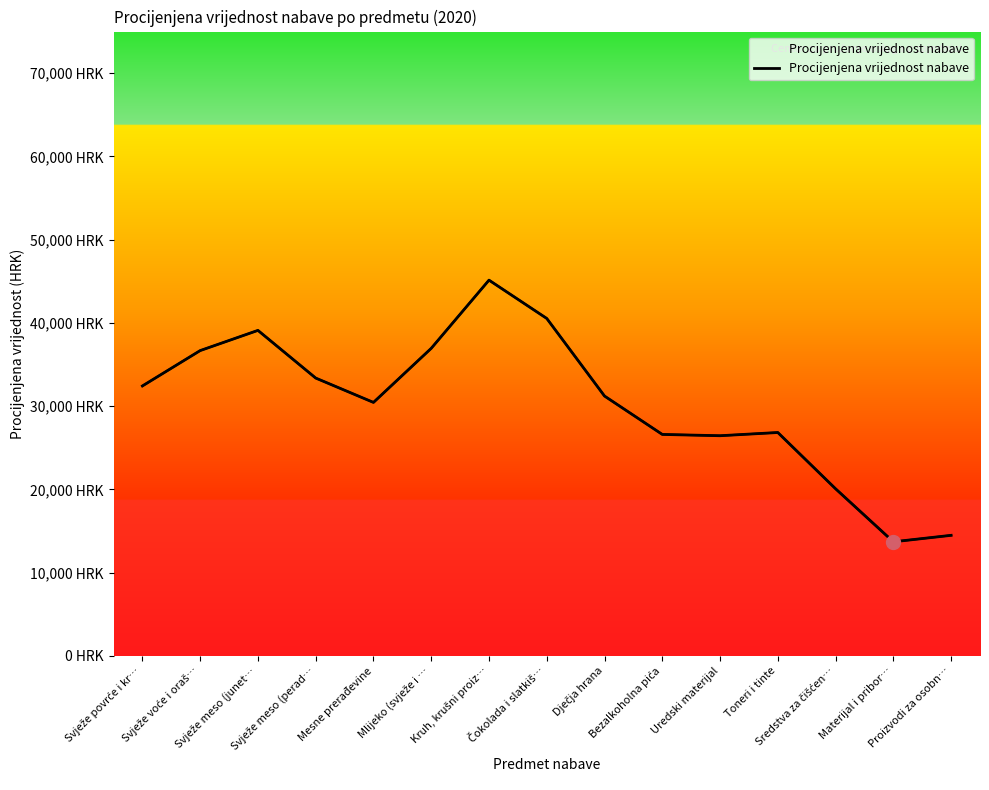

At which category does the data reach its first local valley?

Mesne prerađevine